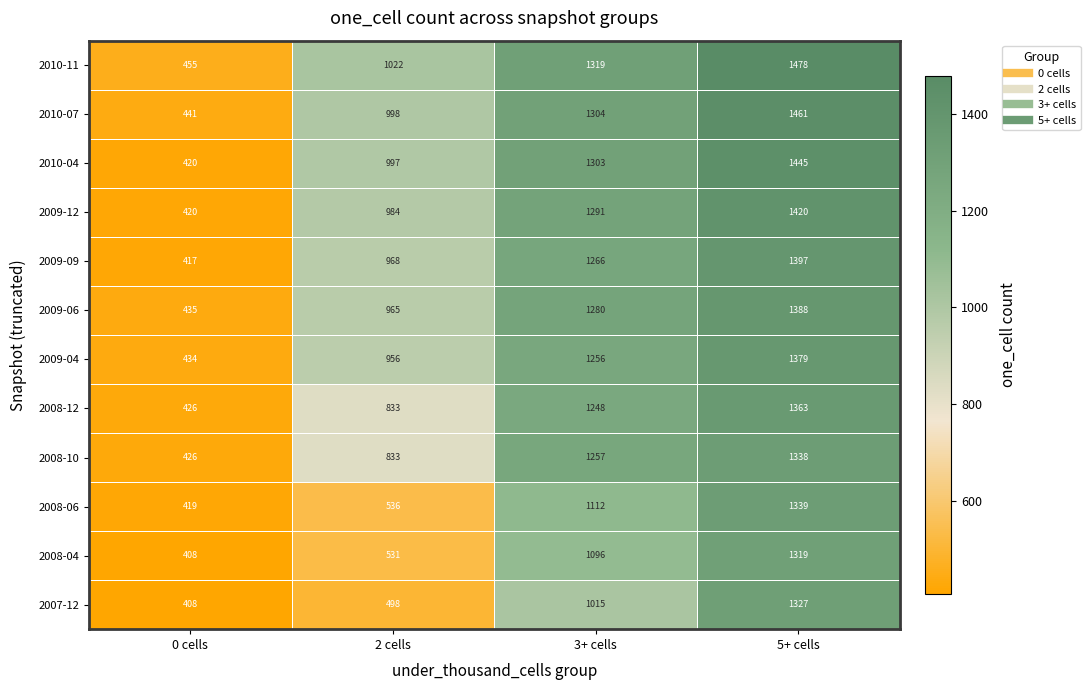

Which series has the widest spread of values?

2010-04